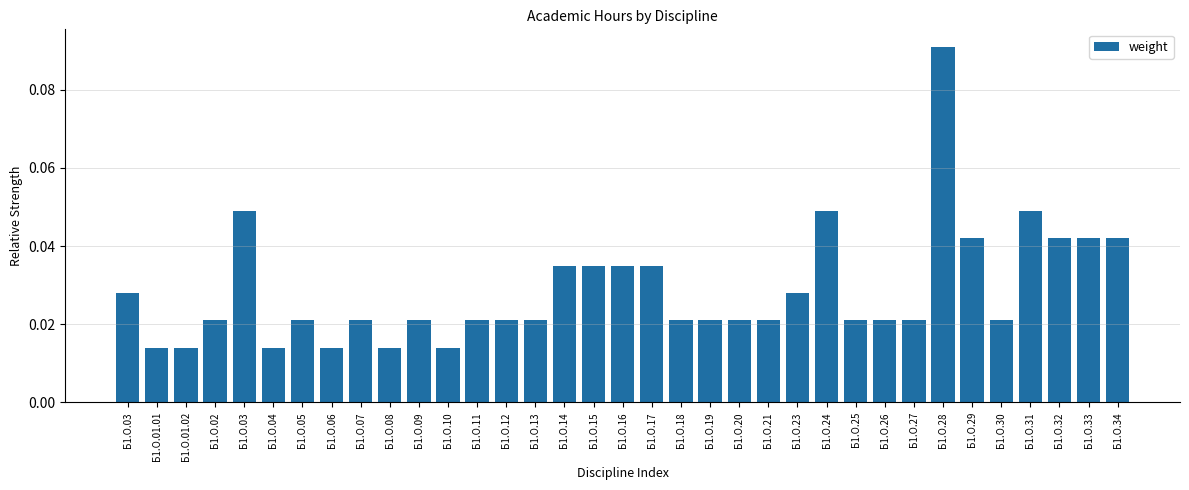

How many series are shown in this chart?

1